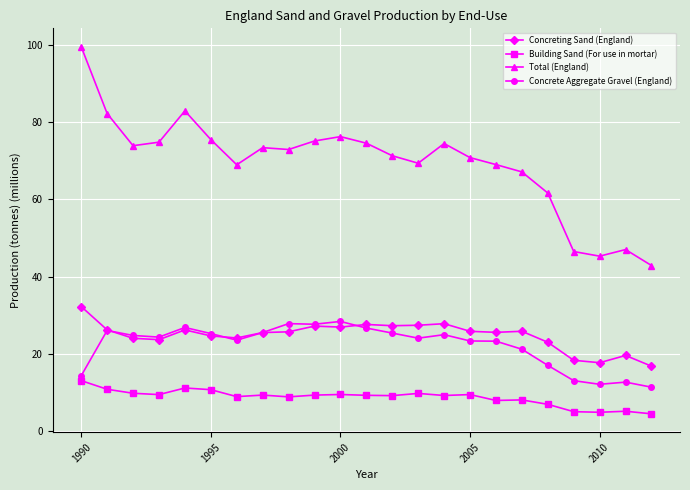

What is the value of the Concreting Sand (England) point at the 7th from the left?

24.2